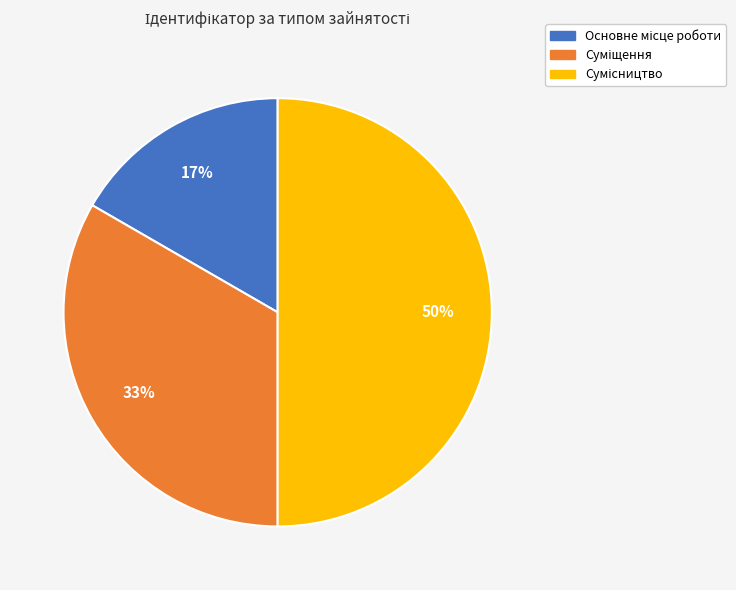

To the nearest percent, what is the average slice percentage?

33%